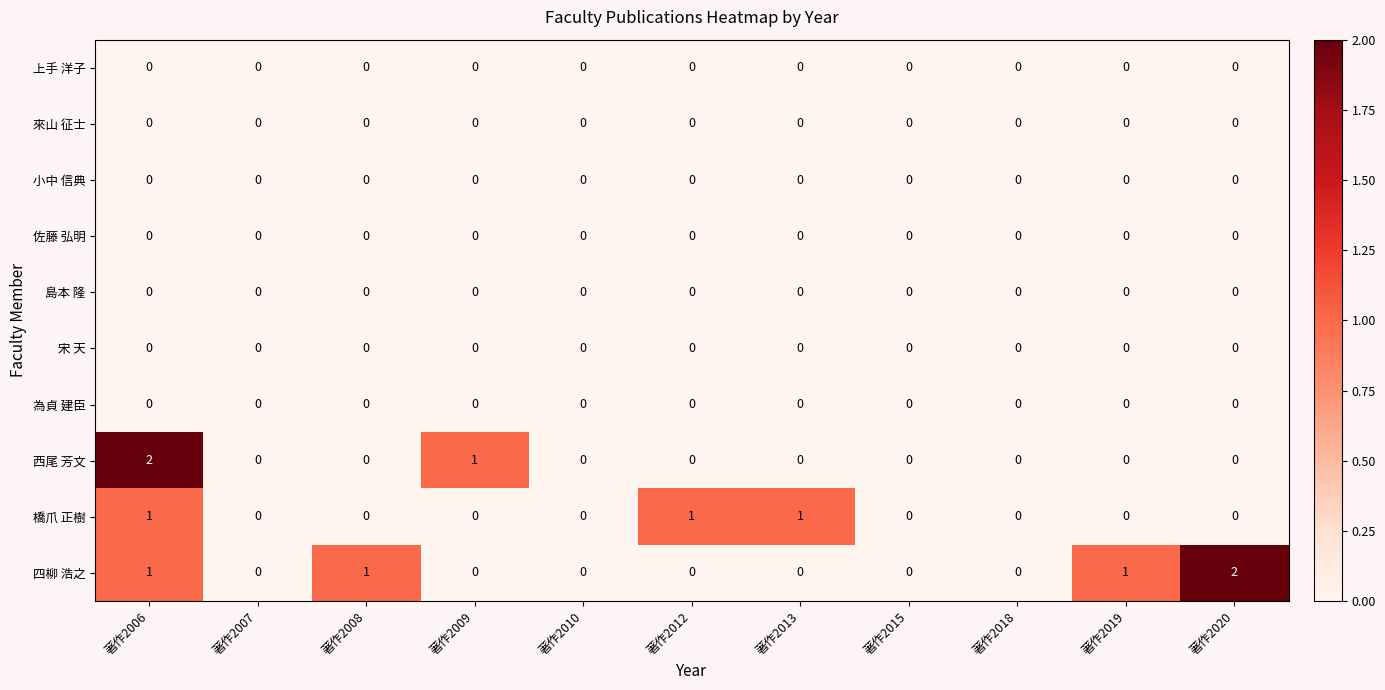

Which series changed the most between 著作2008 and 著作2018?

四柳 浩之